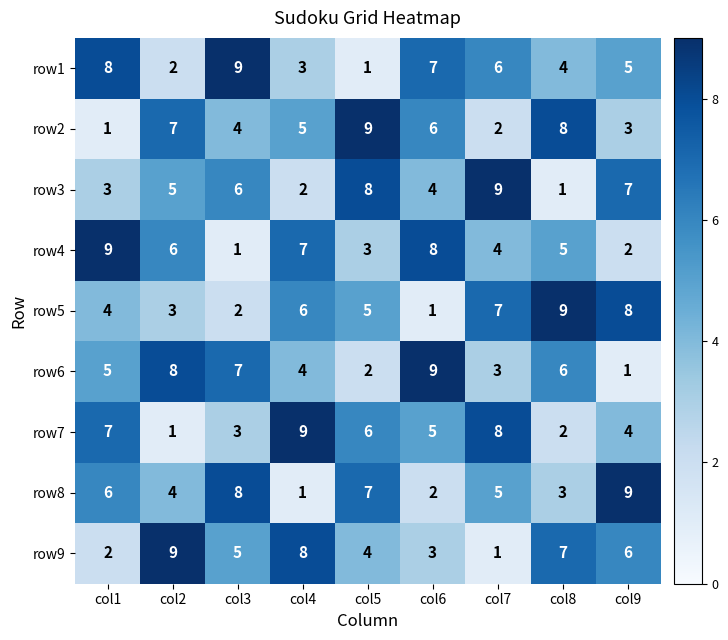

Count the number of categories in the chart.

9